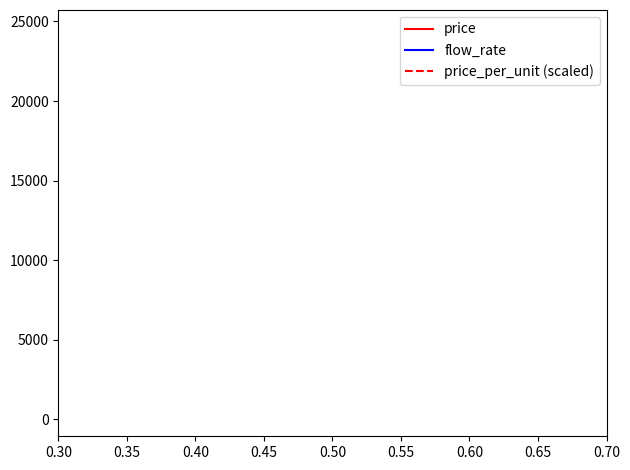

Which series has the largest total across all categories?

price_per_unit (scaled)